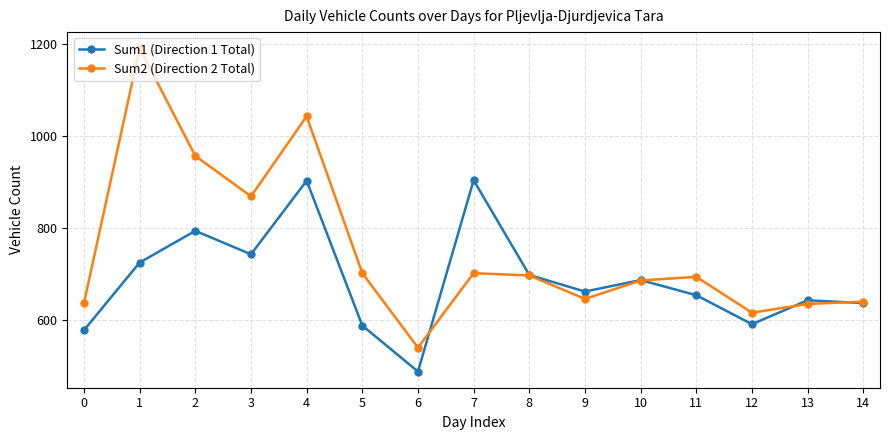

Which series has the largest total across all categories?

Sum2 (Direction 2 Total)